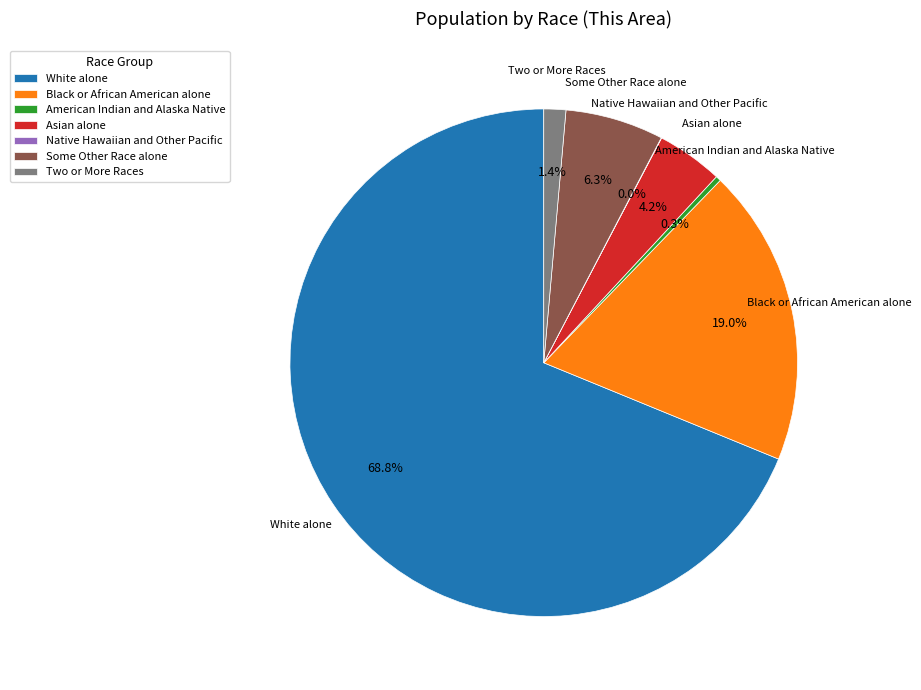

Does White alone account for over 50% of the chart?

Yes